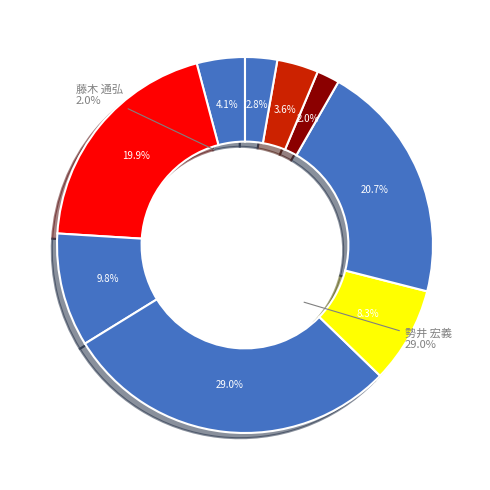

What is the largest slice in the pie chart?

60076 勢井